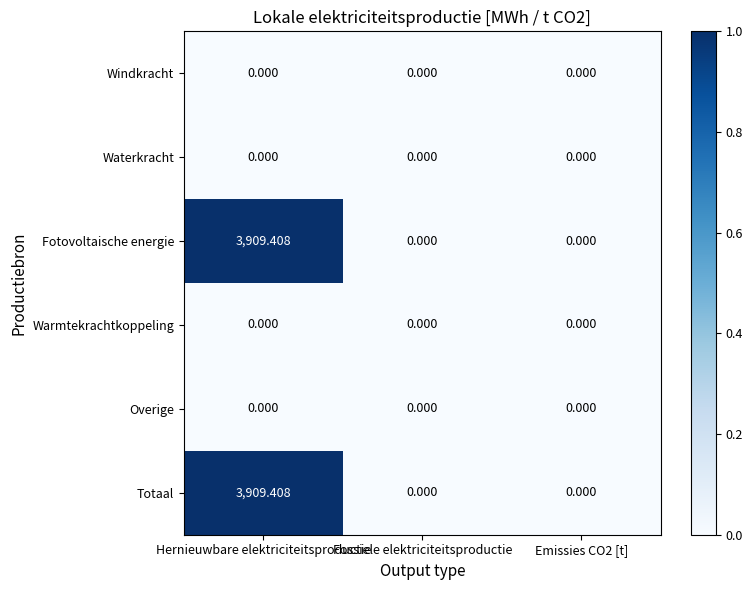

Which label corresponds to the largest value in the chart?

Hernieuwbare elektriciteitsproductie